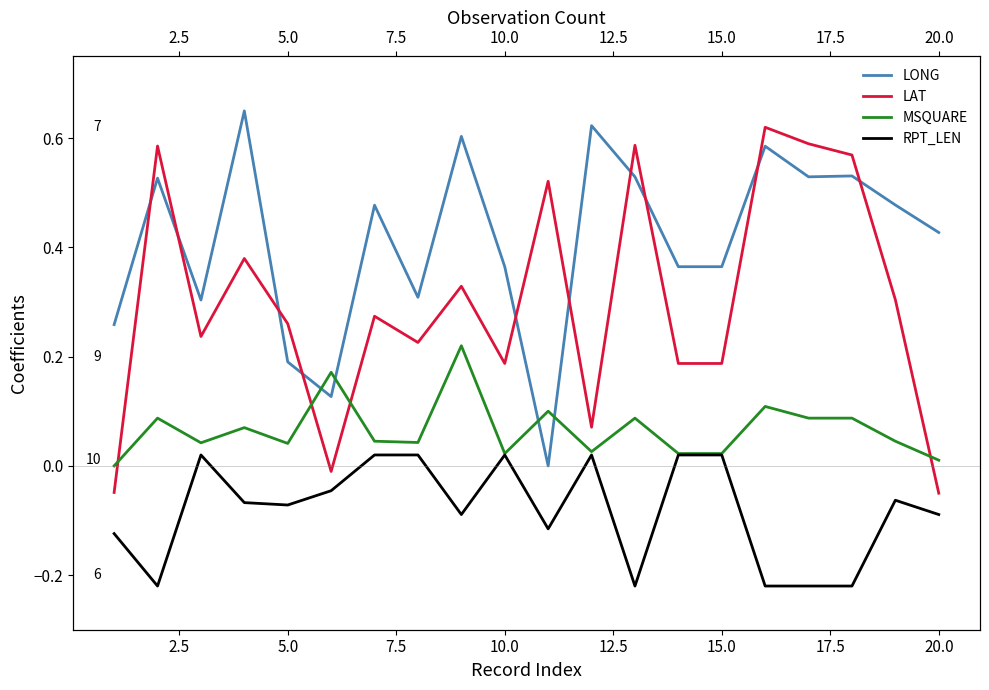

Reading right to left, list all the values displayed in this chart.

LONG: 0.4	0.5	0.5	0.5	0.6	0.4	0.4	0.5	0.6	0.0	0.4	0.6	0.3	0.5	0.1	0.2	0.7	0.3	0.5	0.3
LAT: -0.1	0.3	0.6	0.6	0.6	0.2	0.2	0.6	0.1	0.5	0.2	0.3	0.2	0.3	-0.0	0.3	0.4	0.2	0.6	-0.0
MSQUARE: 0.0	0.0	0.1	0.1	0.1	0.0	0.0	0.1	0.0	0.1	0.0	0.2	0.0	0.0	0.2	0.0	0.1	0.0	0.1	0.0
RPT_LEN: -0.1	-0.1	-0.2	-0.2	-0.2	0.0	0.0	-0.2	0.0	-0.1	0.0	-0.1	0.0	0.0	-0.0	-0.1	-0.1	0.0	-0.2	-0.1